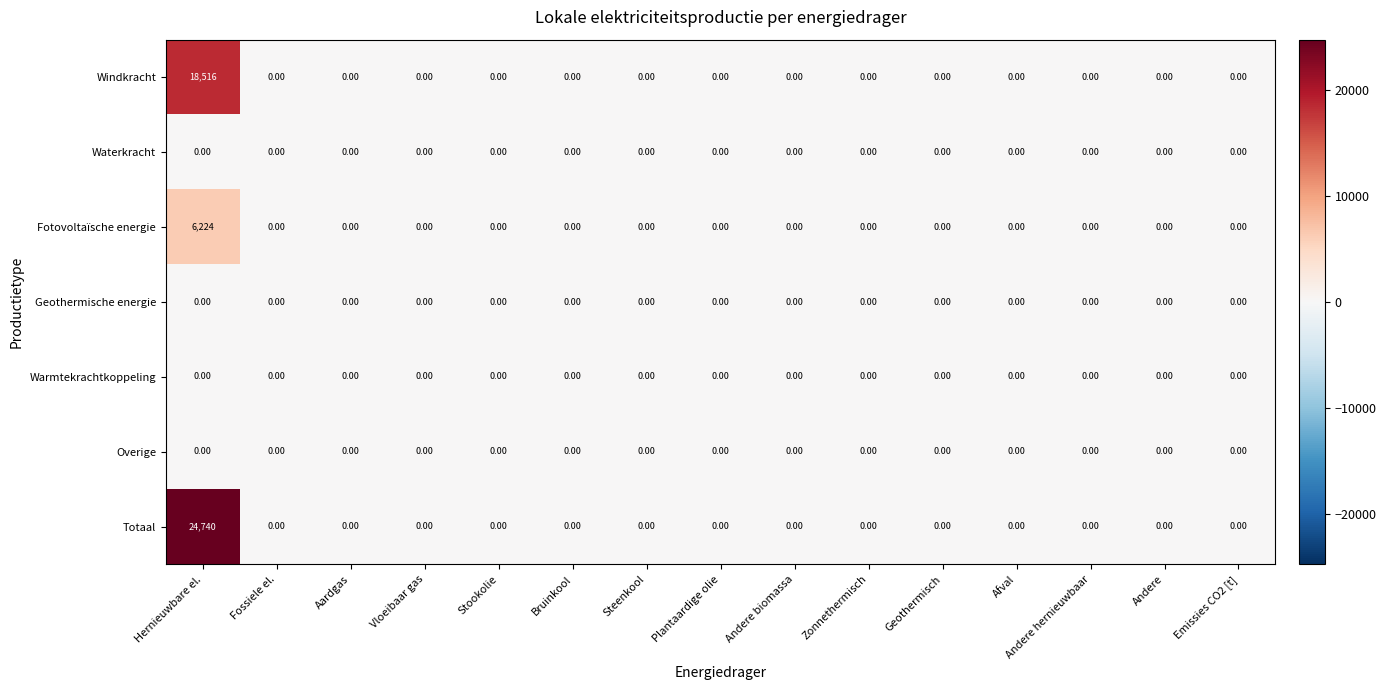

Which series has the largest total across all categories?

Totaal